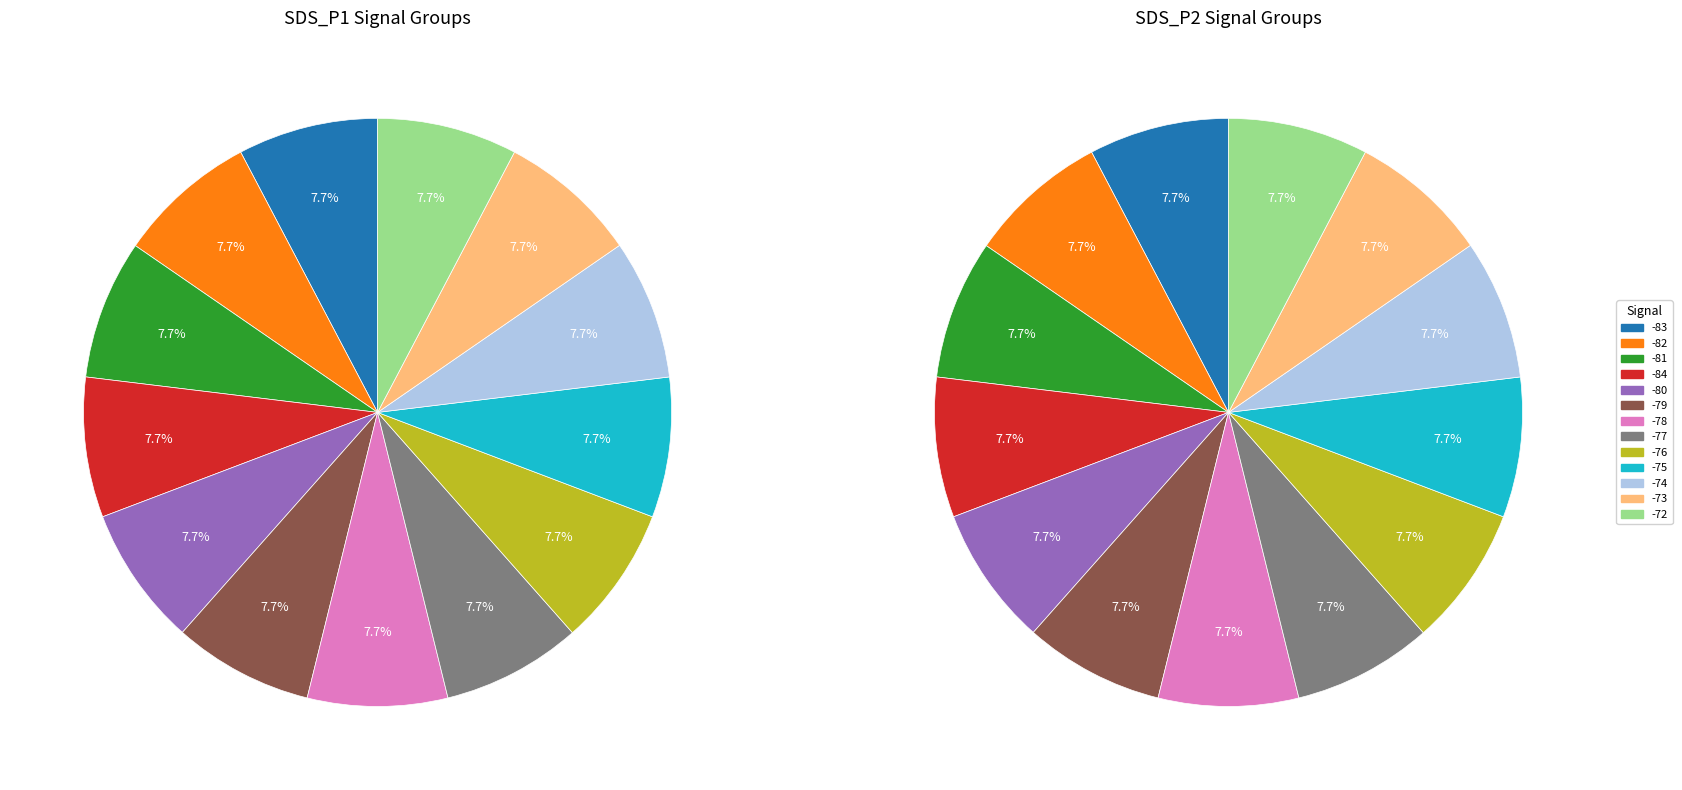

Does 9 account for over 50% of the chart?

No